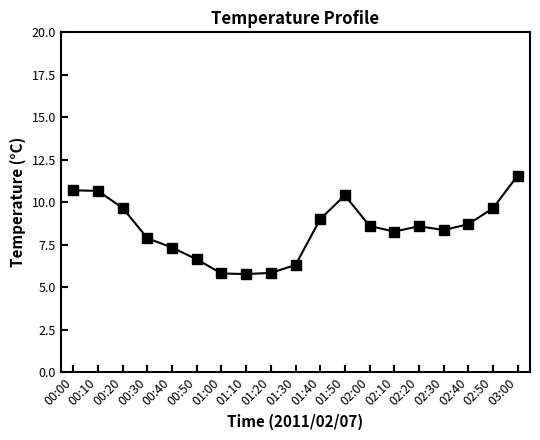

True or false: the data shows 1.8 at 01:10.

False